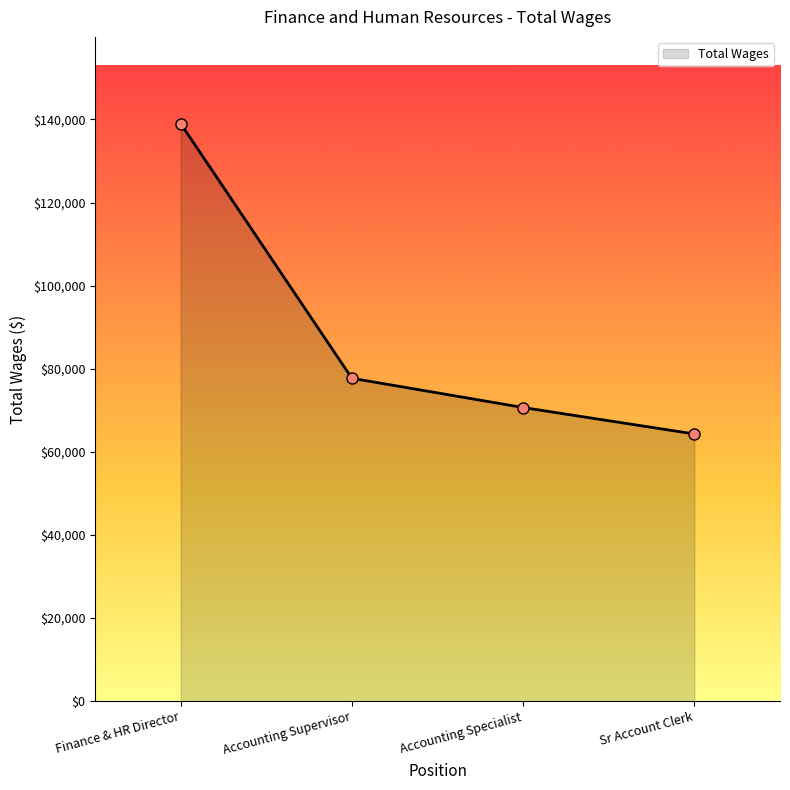

What is the label of the 1st point from the right?

Sr Account Clerk